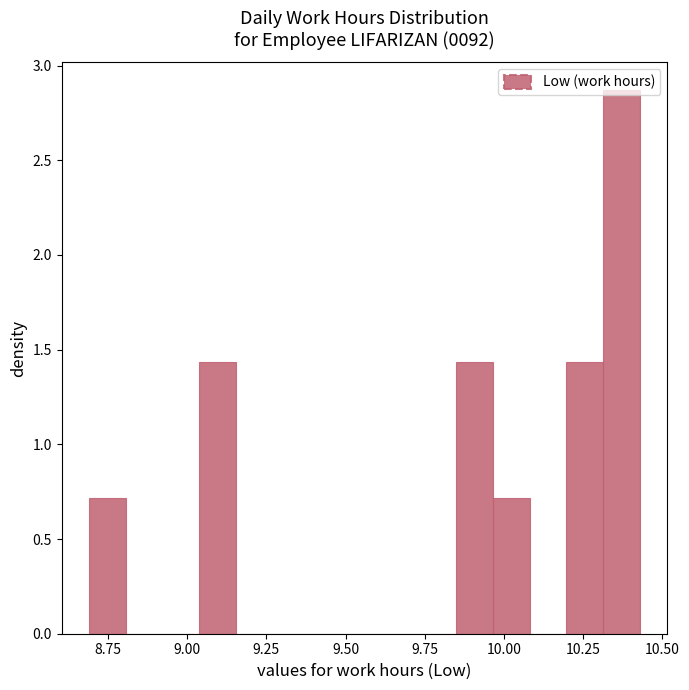

Read against the x-axis, roughly where is the centre of the tallest bar?

10.35